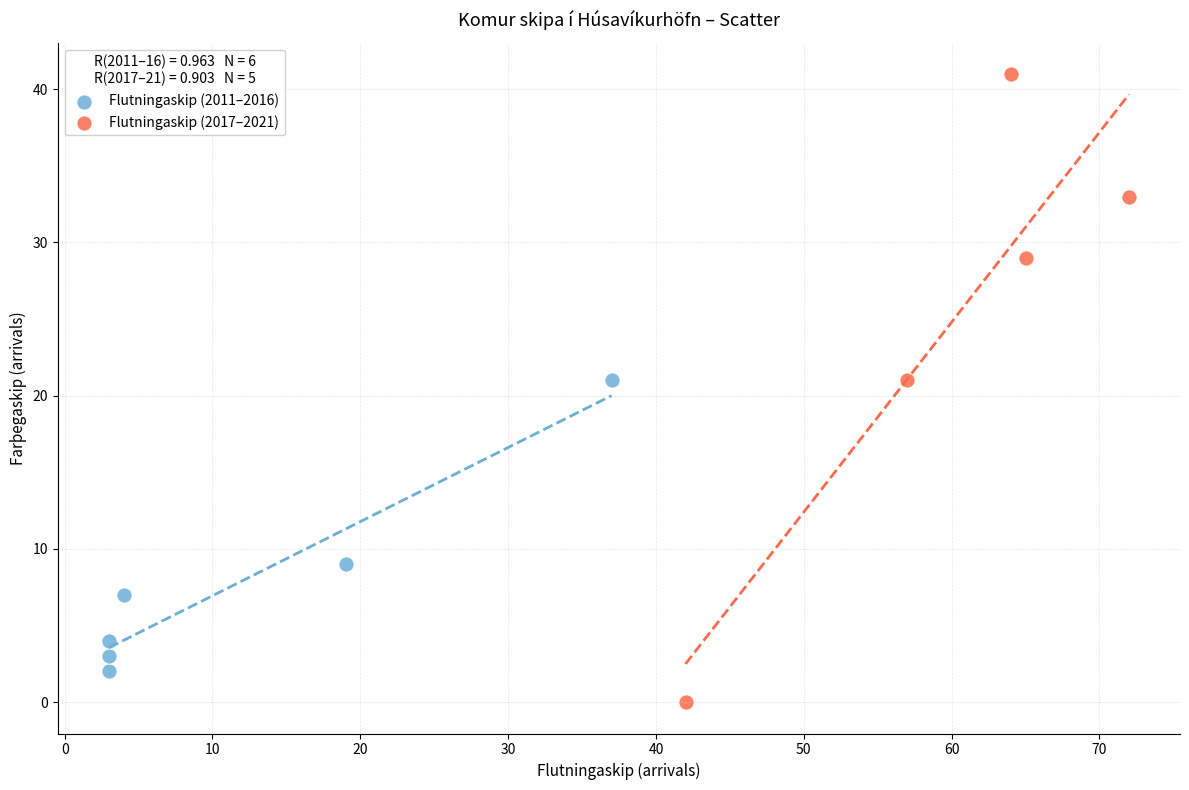

Which series reaches the minimum Y coordinate?

Flutningaskip (2017–2021)